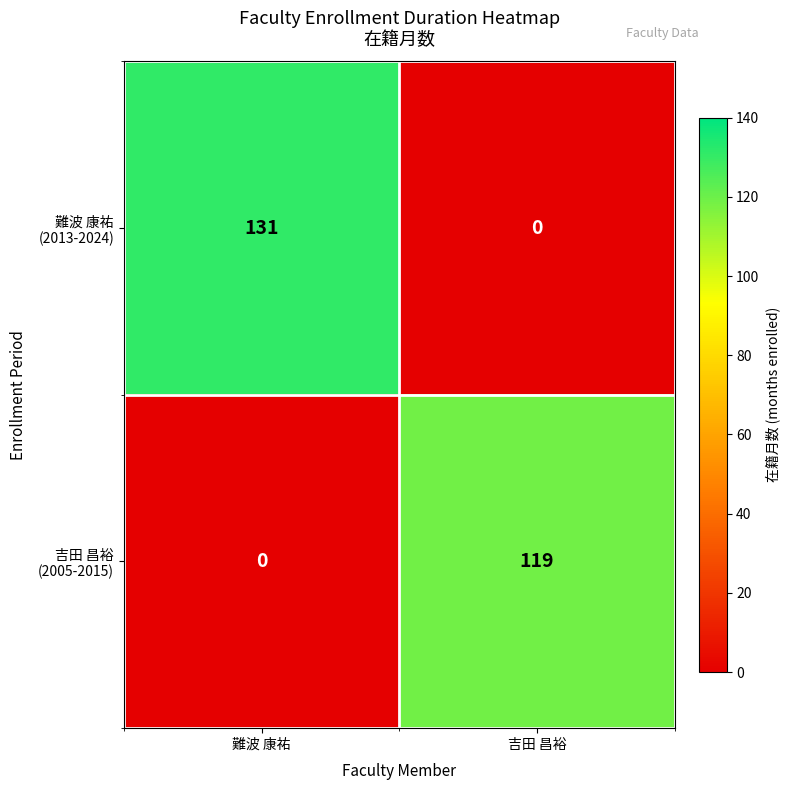

At which category is the sum across all series the highest?

難波 康祐